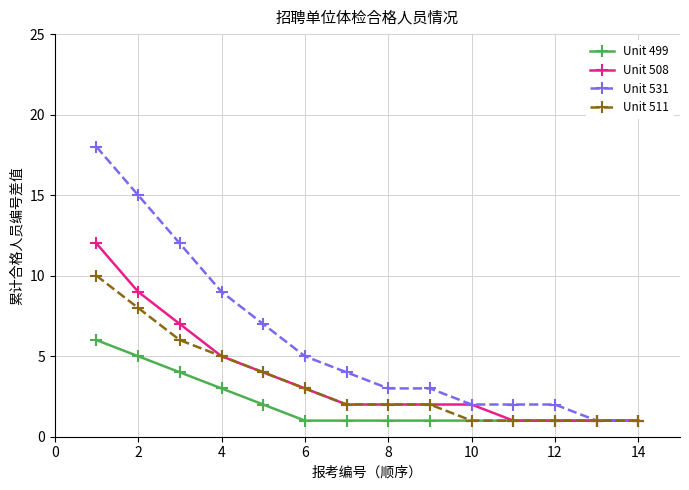

What is the highest value of the Unit 531 series?

18